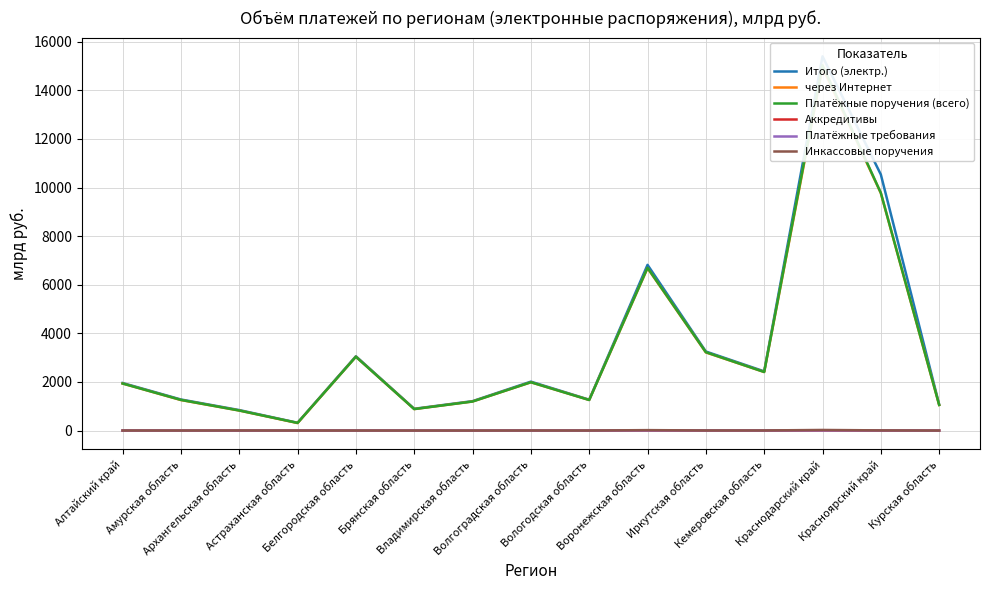

The value of через Интернет at Белгородская область is 2036.6. True or false?

False